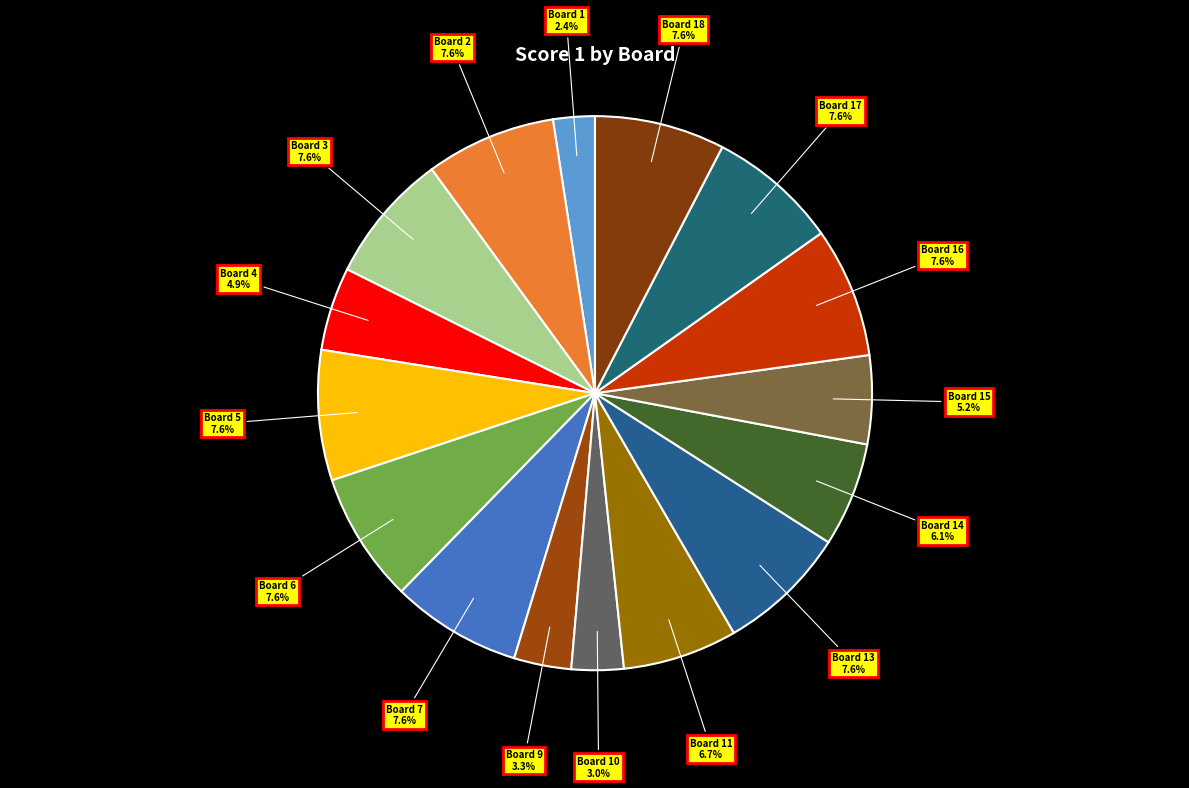

How many slices are in this pie chart?

16